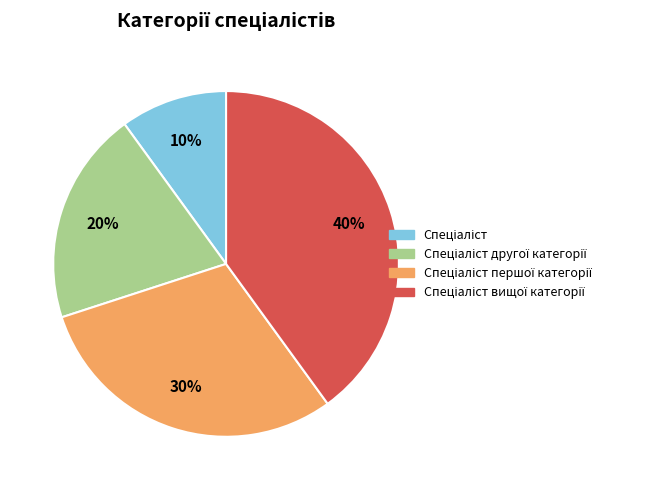

Does any single category account for the majority?

No